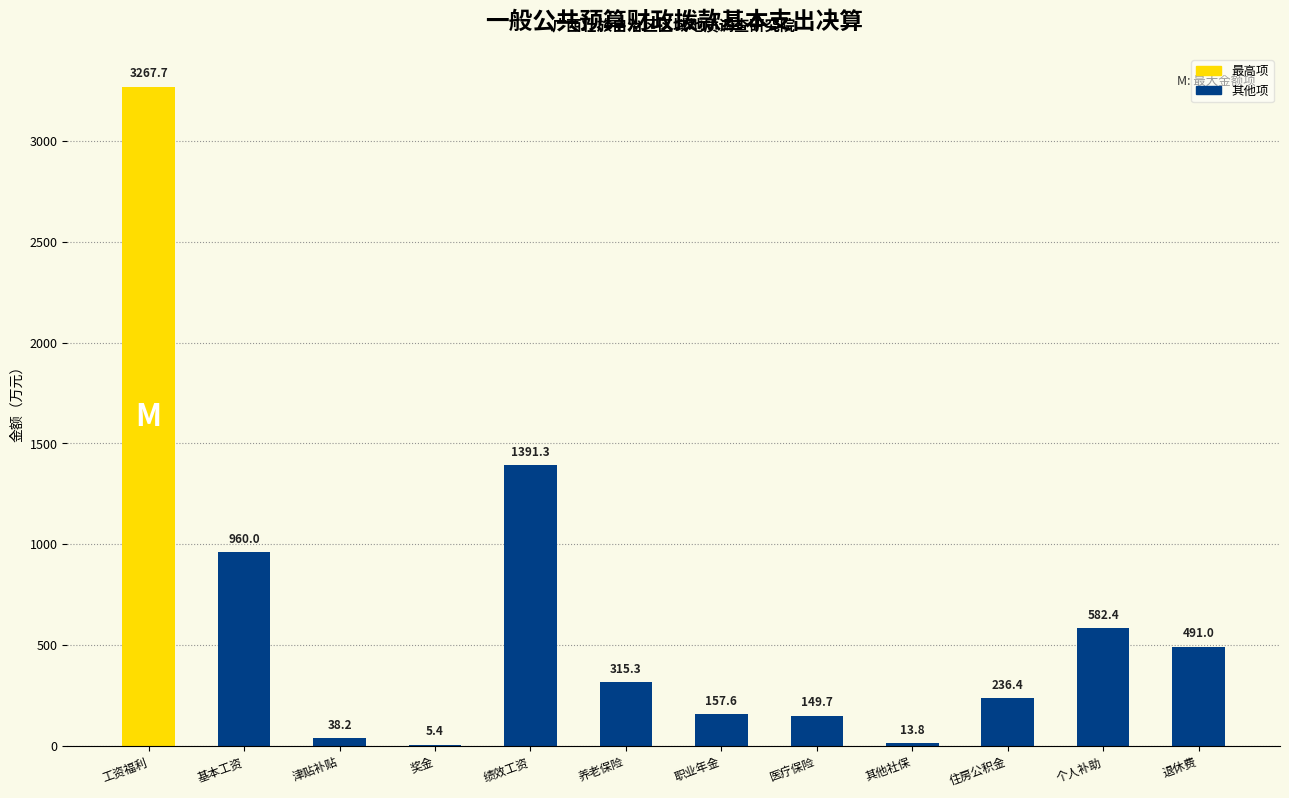

Is it true that the value at 住房公积金 is 397.8?

False